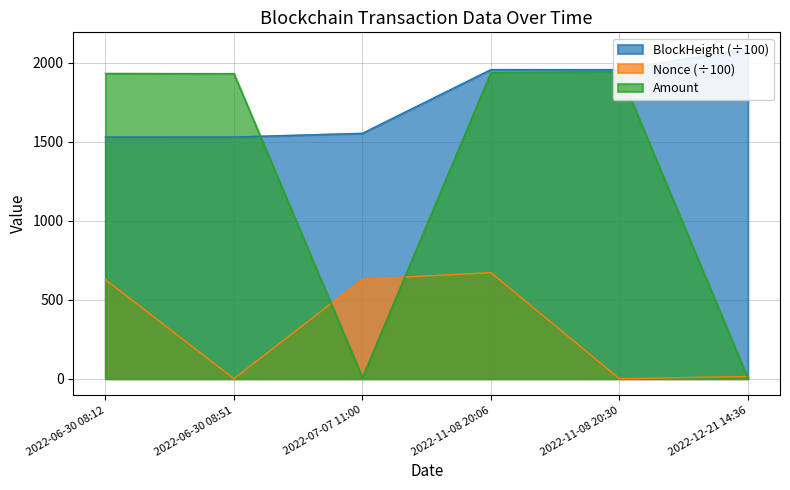

At how many categories does at least one series exceed 1991?

1